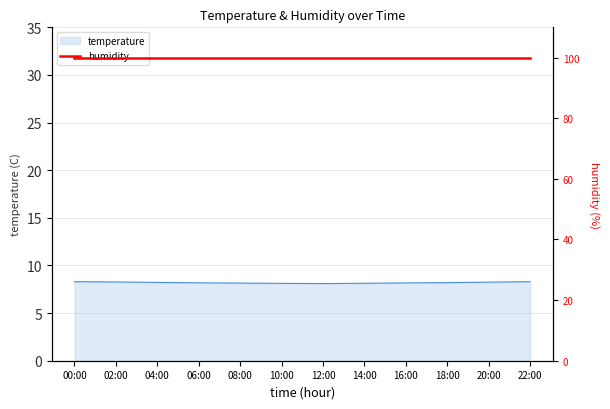

What is the change in value from 04:00 to 14:00?

-0.1